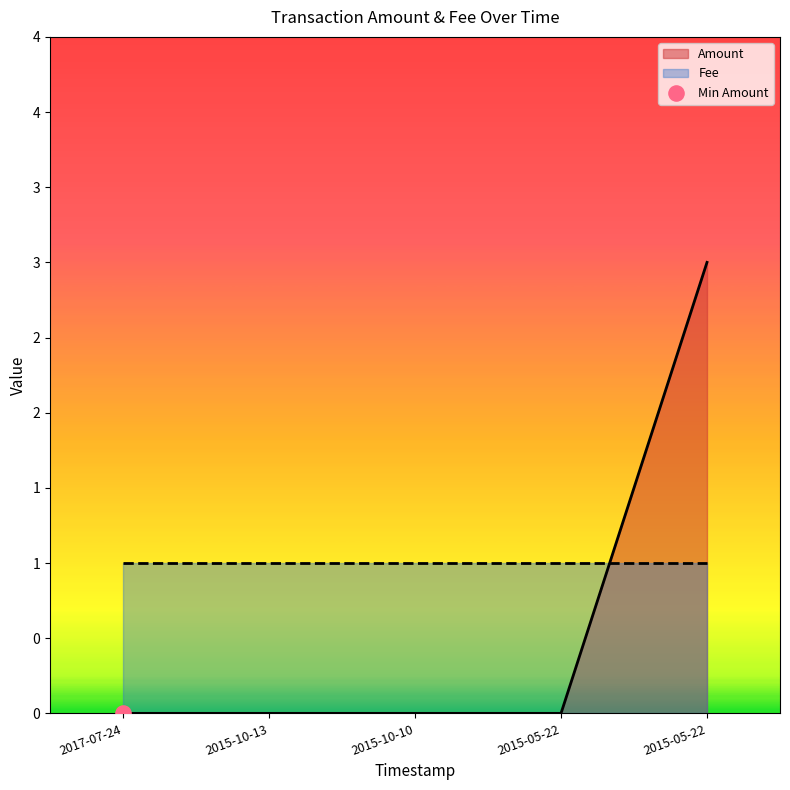

Which has a higher value, 2015-05-22 or 2015-10-10?

2015-05-22